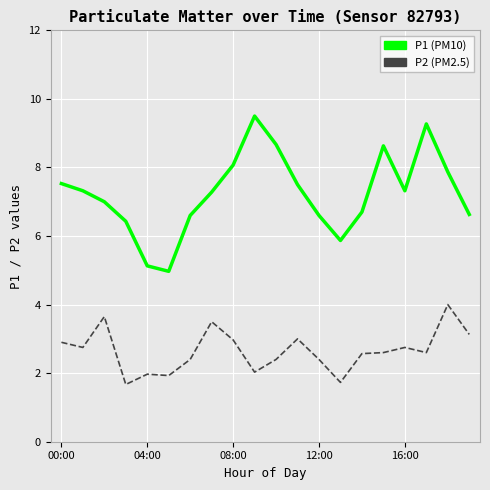

What is the smallest value displayed?

1.7